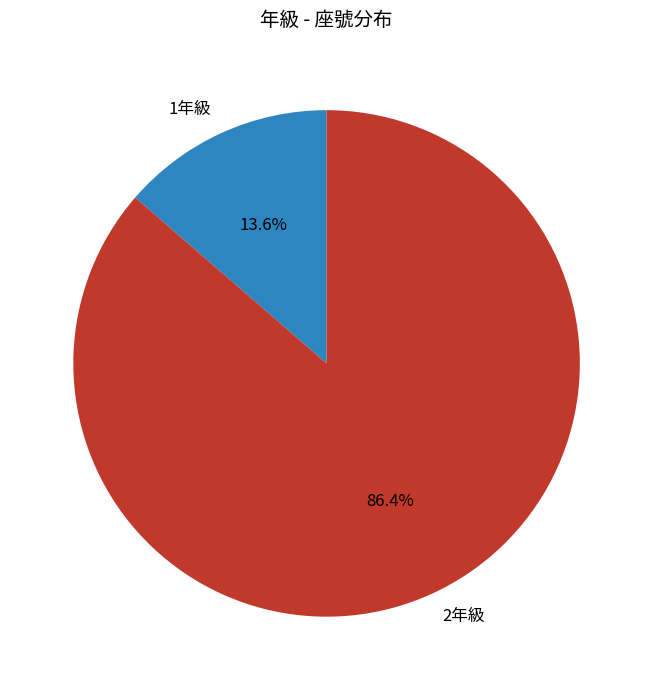

What percentage do 1年級 and 2年級 together represent?

100.0%